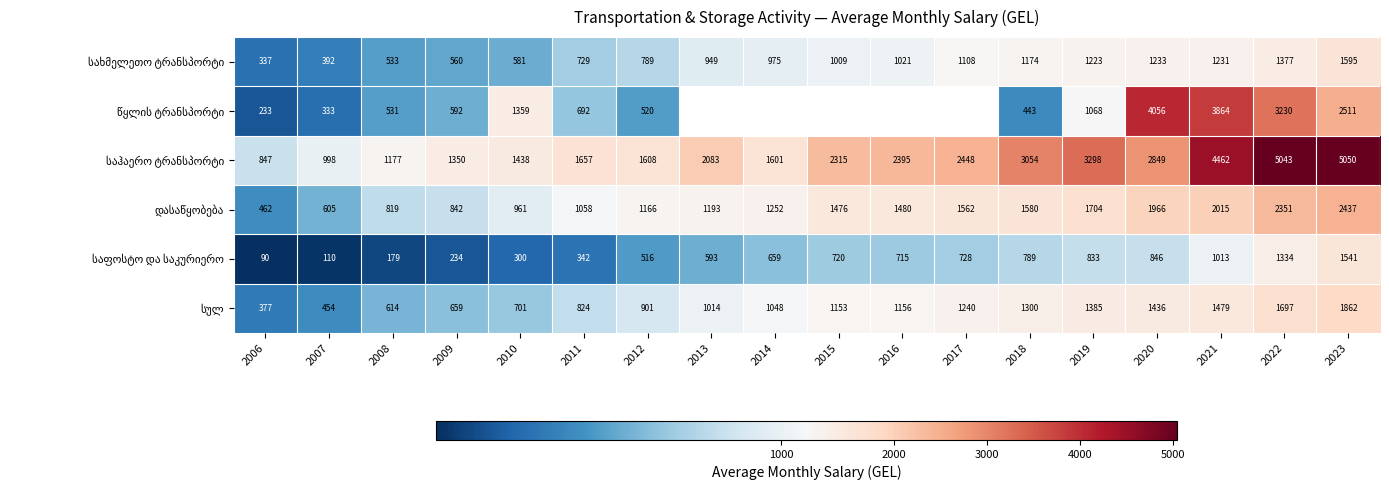

Which series has the widest spread of values?

საჰაერო ტრანსპორტი